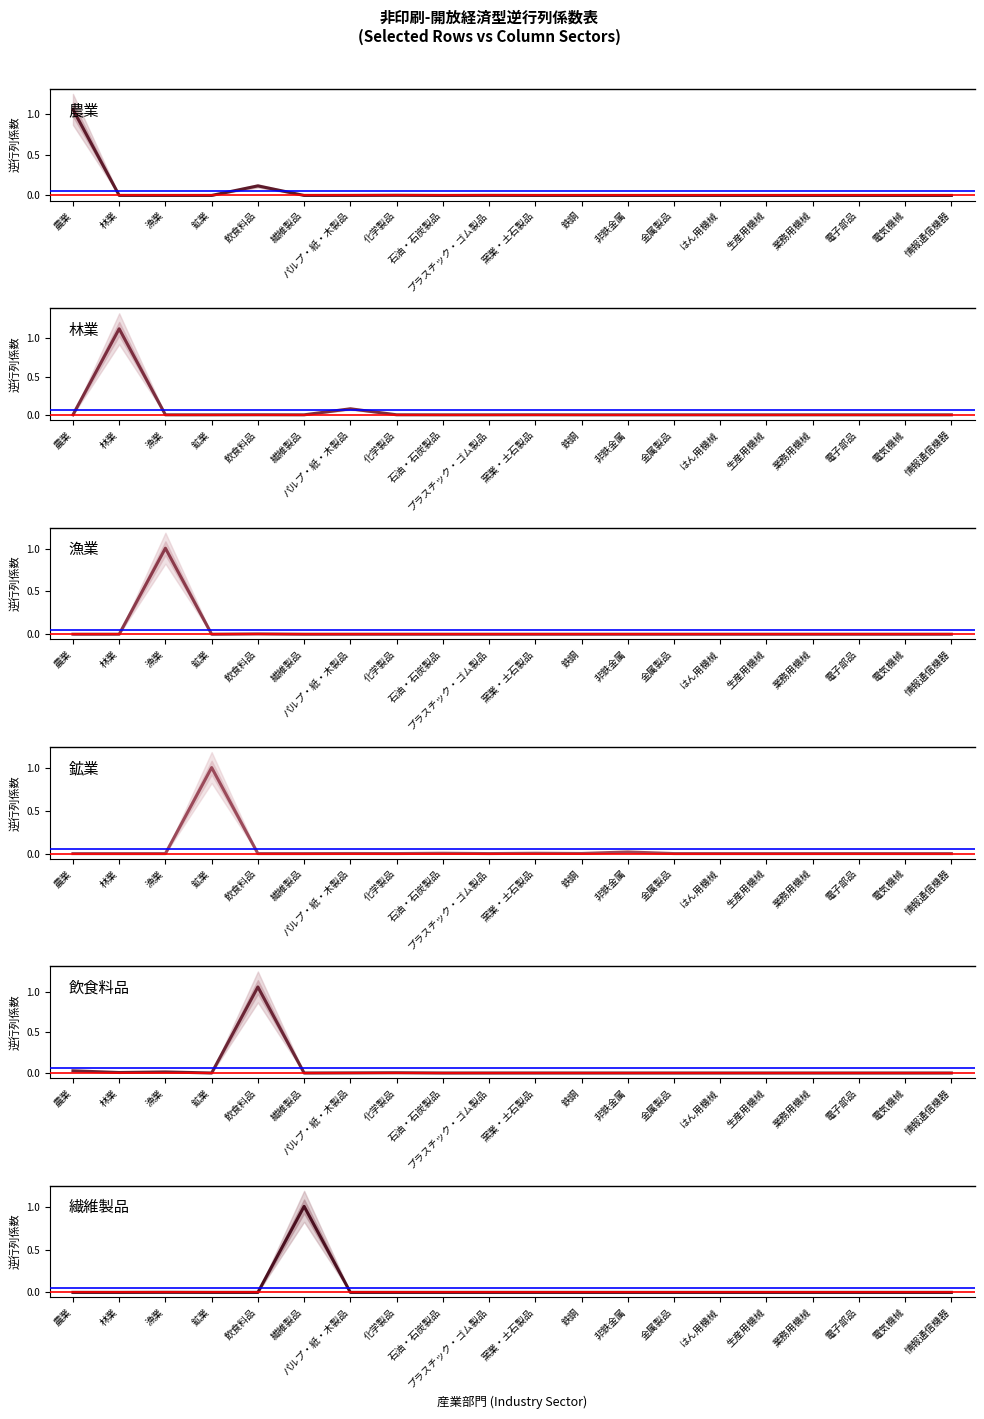

Between 業務用機械 and 農業, which is larger?

農業